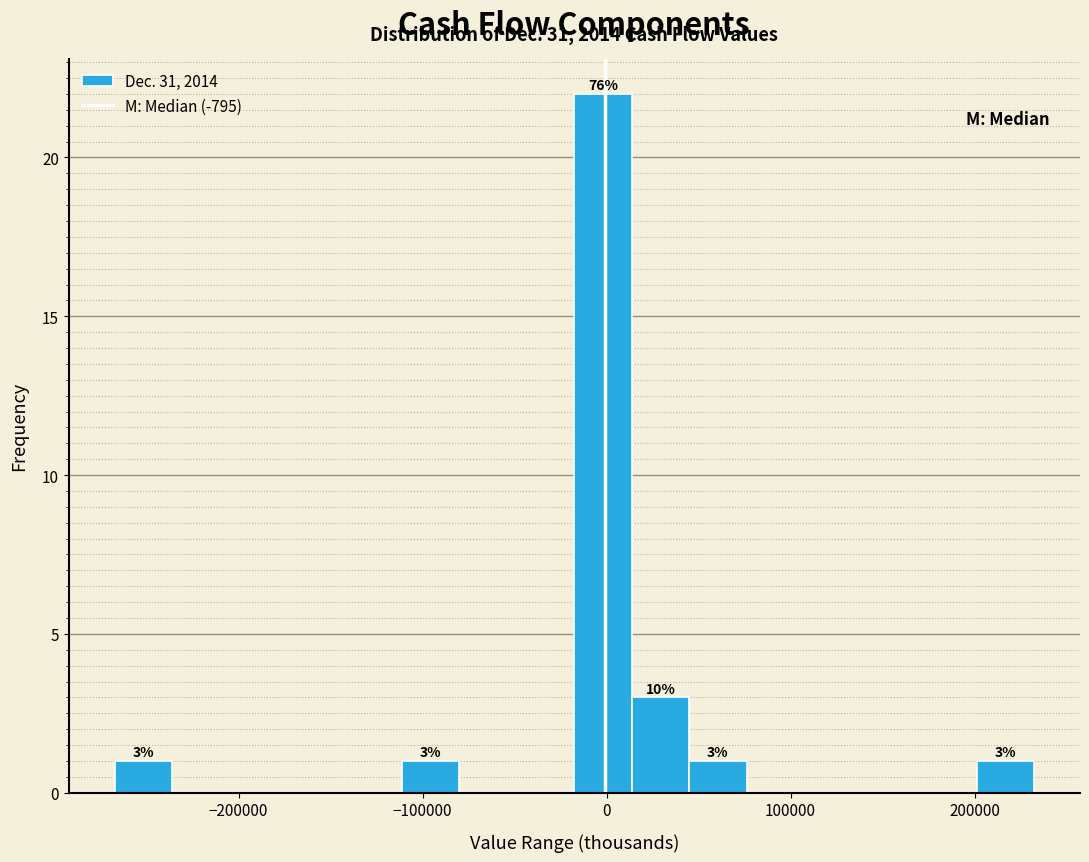

Read against the x-axis, roughly where is the centre of the tallest bar?

0